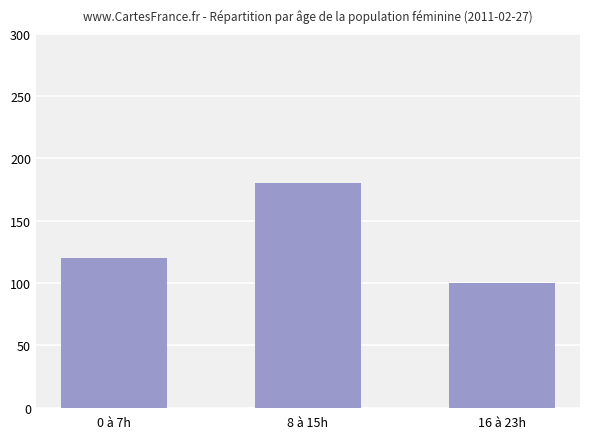

Which category has the lowest value across all series?

16 à 23h